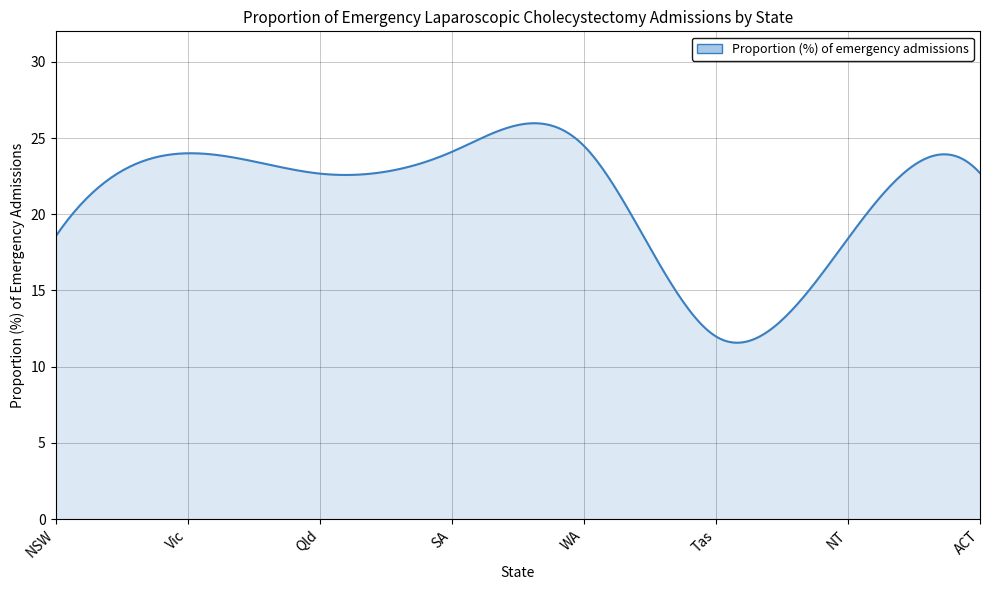

What is the difference between the maximum and minimum values?

14.4